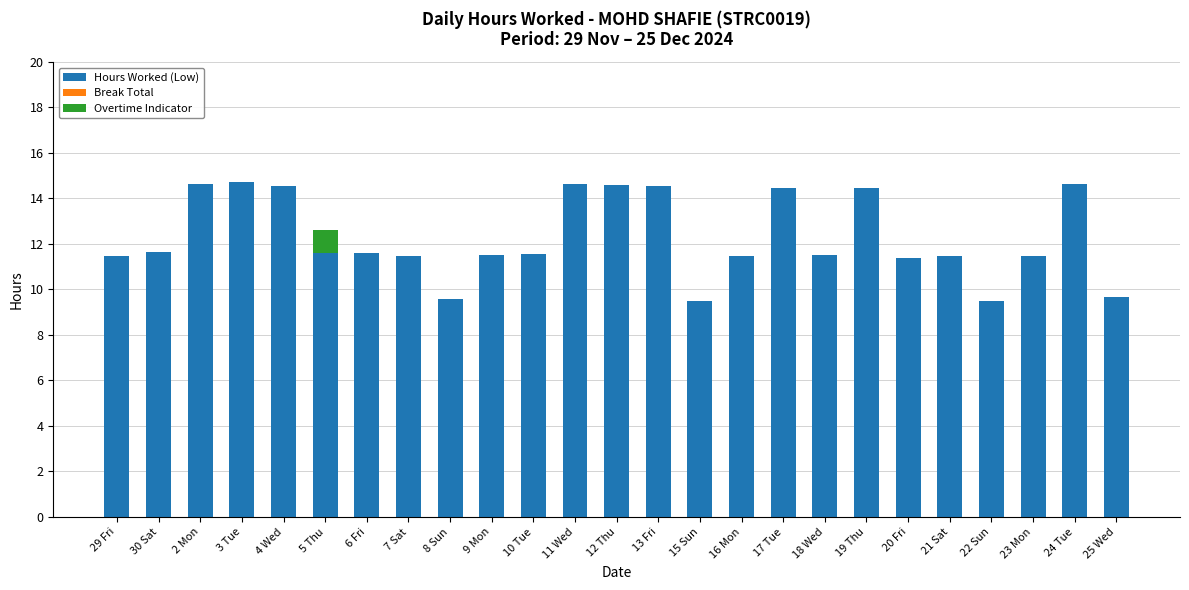

What is the highest value of the Hours Worked (Low) series?

14.7